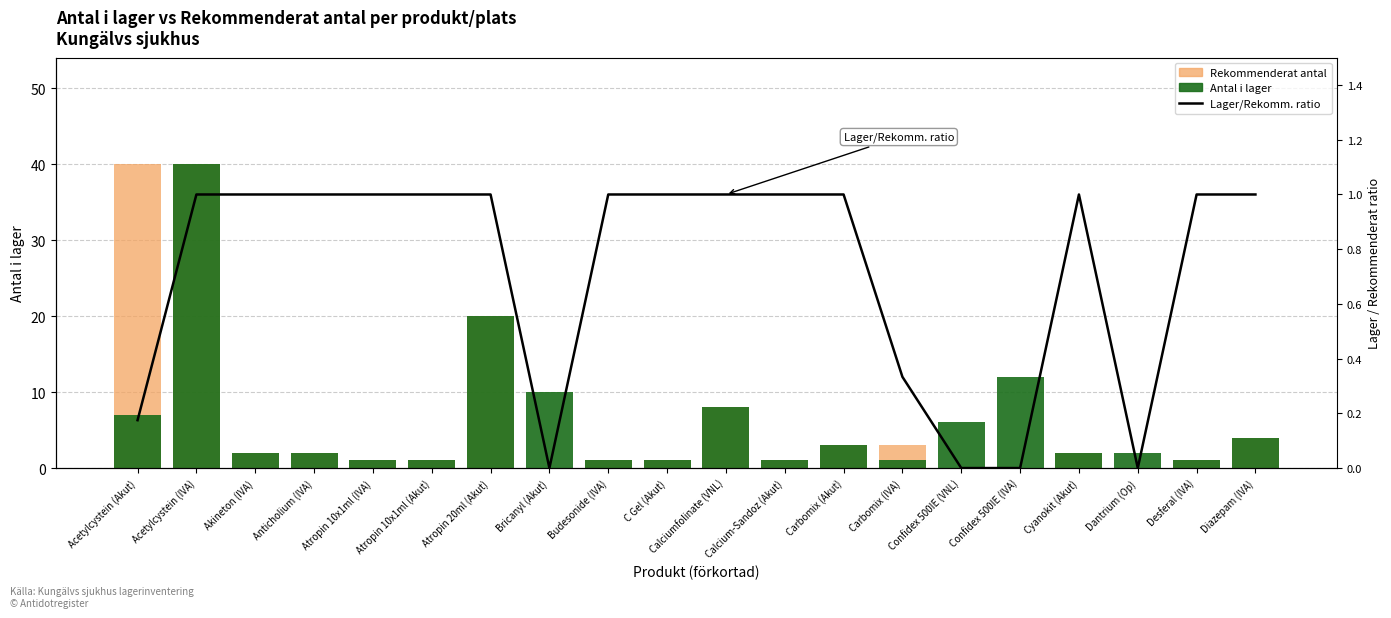

Reading right to left, list all the values displayed in this chart.

Rekommenderat antal: Diazepam (IVA)=4.0	Desferal (IVA)=1.0	Dantrium (Op)=0.0	Cyanokit (Akut)=2.0	Confidex 500IE (IVA)=0.0	Confidex 500IE (VNL)=0.0	Carbomix (IVA)=3.0	Carbomix (Akut)=3.0	Calcium-Sandoz (Akut)=1.0	Calciumfolinate (VNL)=8.0	C Gel (Akut)=1.0	Budesonide (IVA)=1.0	Bricanyl (Akut)=0.0	Atropin 20ml (Akut)=20.0	Atropin 10x1ml (Akut)=1.0	Atropin 10x1ml (IVA)=1.0	Anticholium (IVA)=2.0	Akineton (IVA)=2.0	Acetylcystein (IVA)=40.0	Acetylcystein (Akut)=40.0
Antal i lager: Diazepam (IVA)=4.0	Desferal (IVA)=1.0	Dantrium (Op)=2.0	Cyanokit (Akut)=2.0	Confidex 500IE (IVA)=12.0	Confidex 500IE (VNL)=6.0	Carbomix (IVA)=1.0	Carbomix (Akut)=3.0	Calcium-Sandoz (Akut)=1.0	Calciumfolinate (VNL)=8.0	C Gel (Akut)=1.0	Budesonide (IVA)=1.0	Bricanyl (Akut)=10.0	Atropin 20ml (Akut)=20.0	Atropin 10x1ml (Akut)=1.0	Atropin 10x1ml (IVA)=1.0	Anticholium (IVA)=2.0	Akineton (IVA)=2.0	Acetylcystein (IVA)=40.0	Acetylcystein (Akut)=7.0
Lager/Rekomm. ratio: Diazepam (IVA)=1.0	Desferal (IVA)=1.0	Dantrium (Op)=0.0	Cyanokit (Akut)=1.0	Confidex 500IE (IVA)=0.0	Confidex 500IE (VNL)=0.0	Carbomix (IVA)=0.3	Carbomix (Akut)=1.0	Calcium-Sandoz (Akut)=1.0	Calciumfolinate (VNL)=1.0	C Gel (Akut)=1.0	Budesonide (IVA)=1.0	Bricanyl (Akut)=0.0	Atropin 20ml (Akut)=1.0	Atropin 10x1ml (Akut)=1.0	Atropin 10x1ml (IVA)=1.0	Anticholium (IVA)=1.0	Akineton (IVA)=1.0	Acetylcystein (IVA)=1.0	Acetylcystein (Akut)=0.2